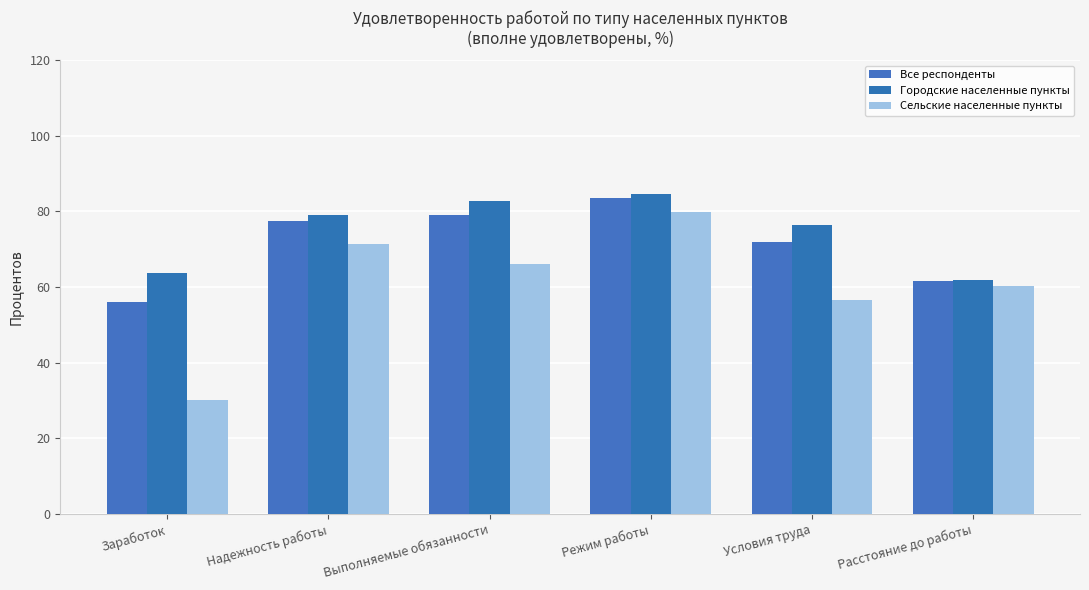

Between Режим работы and Выполняемые обязанности, which is larger?

Режим работы